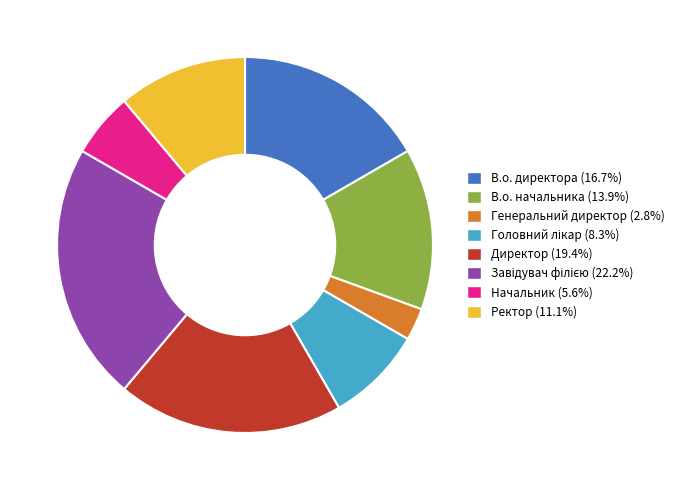

The Генеральний директор slice represents 12% of the pie. True or false?

False